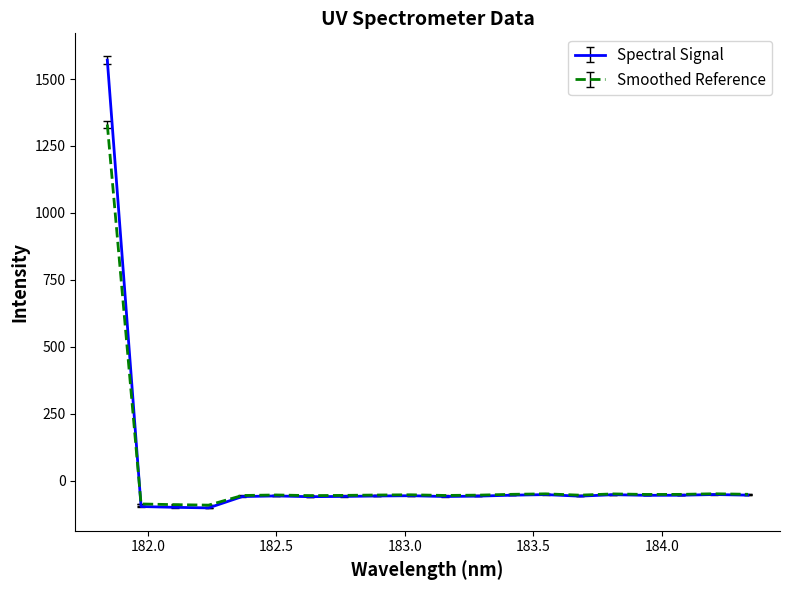

Rank the series by their maximum value, from highest to lowest.

Spectral Signal, Smoothed Reference